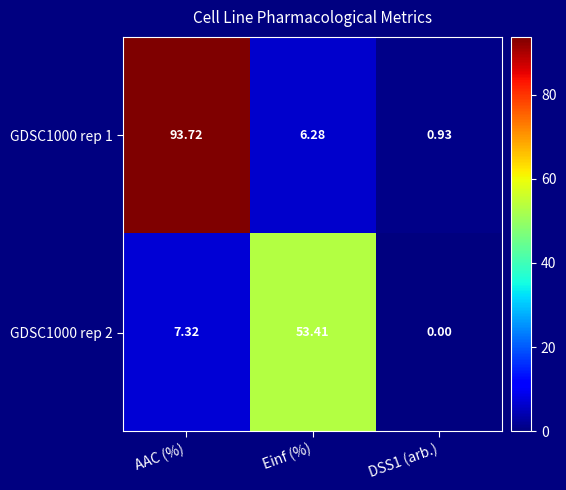

At which label is GDSC1000 rep 1 closest to 47?

Einf (%)